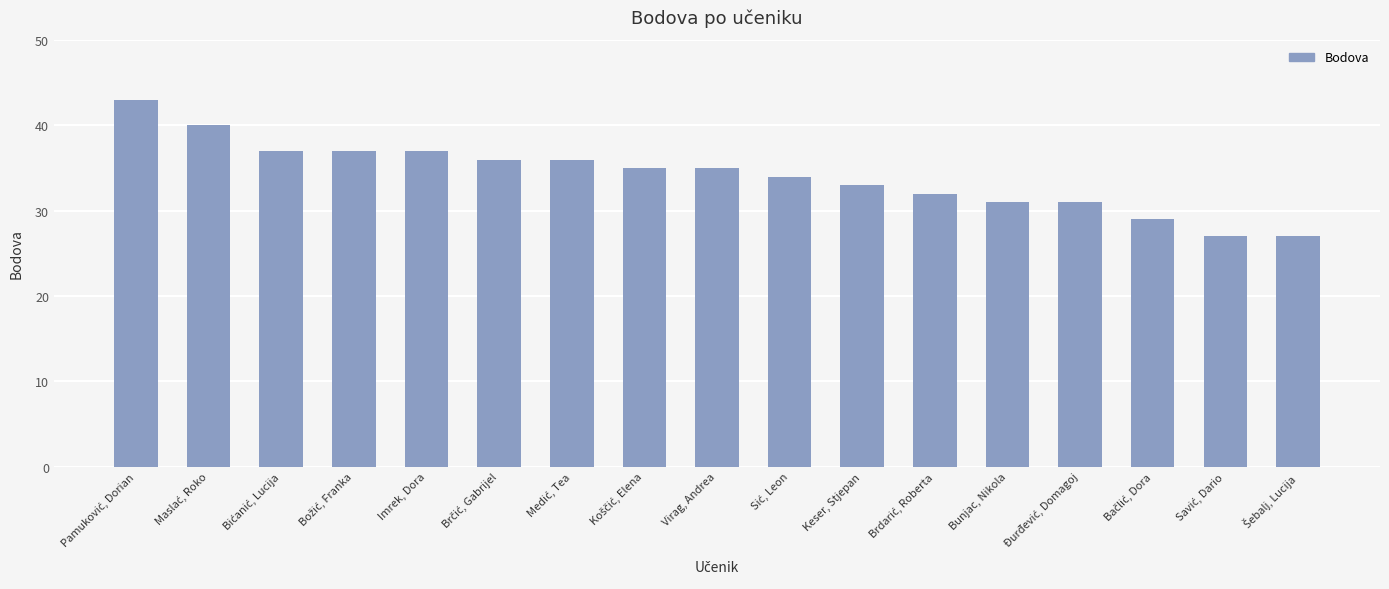

What is the difference between the maximum and minimum values?

16